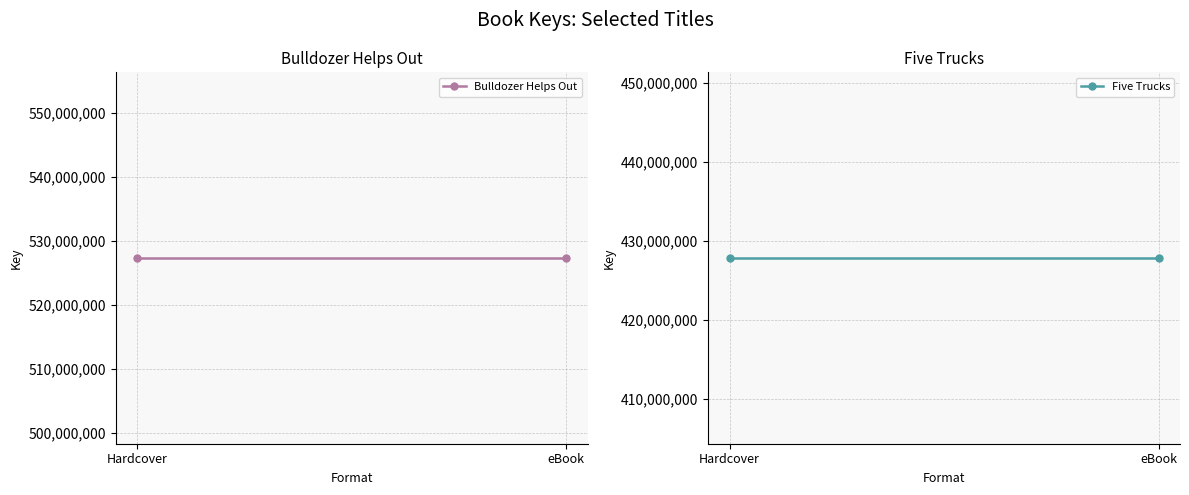

At which category does the chart reach its peak across all series?

Hardcover